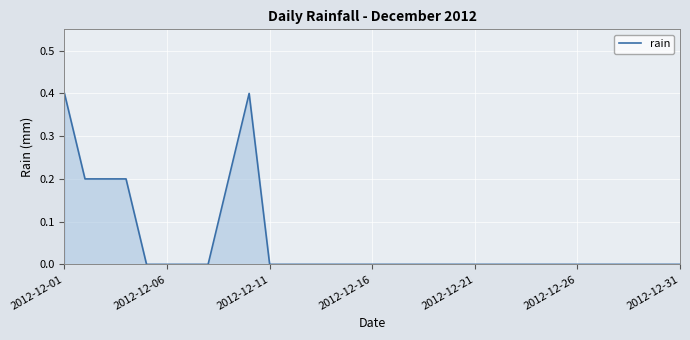

Reading right to left, extract all data points from this chart.

0.0	0.0	0.0	0.0	0.0	0.0	0.0	0.0	0.0	0.0	0.0	0.0	0.0	0.0	0.0	0.0	0.0	0.0	0.0	0.0	0.0	0.4	0.2	0.0	0.0	0.0	0.0	0.2	0.2	0.2	0.4